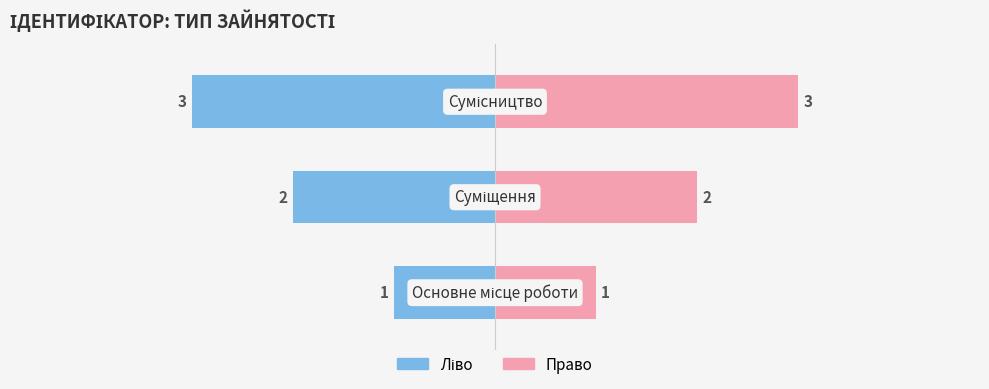

What is the difference between the maximum and minimum values in the Ідентифікатор (право) series?

2